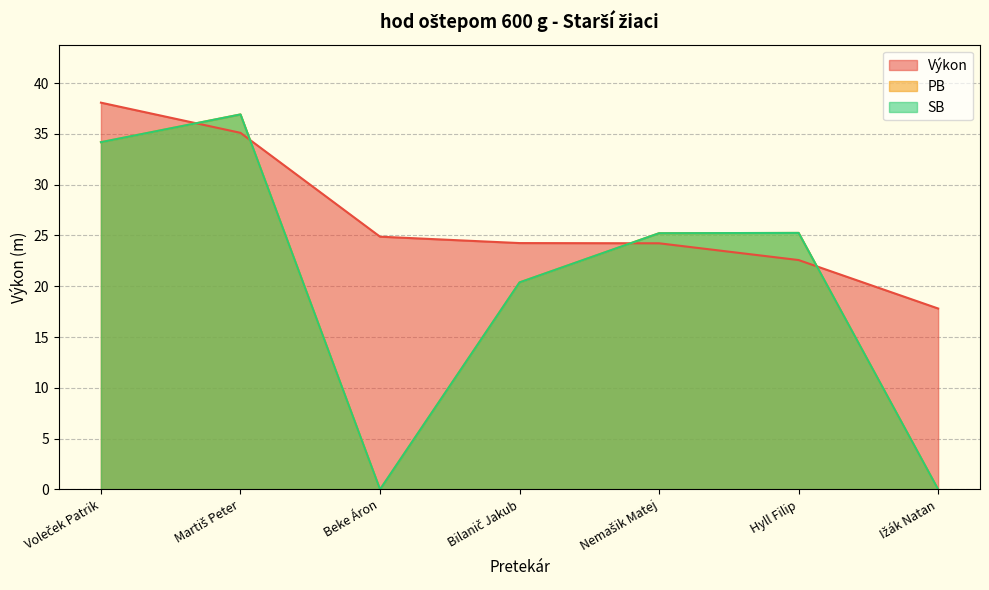

What is the label of the 7th point from the left?

Ižák Natan